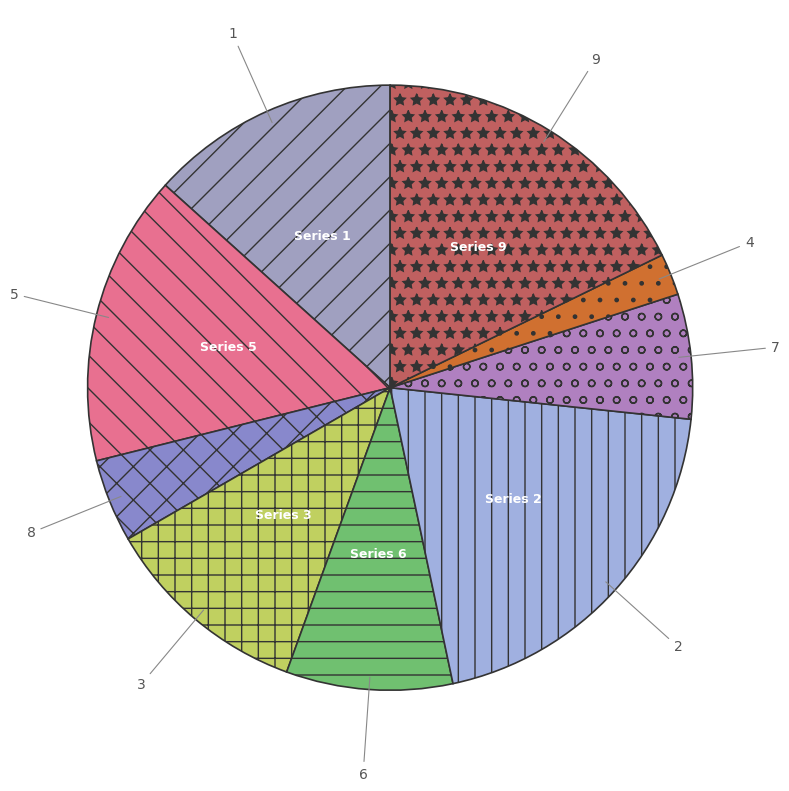

Is there any slice that represents more than half of the pie?

No